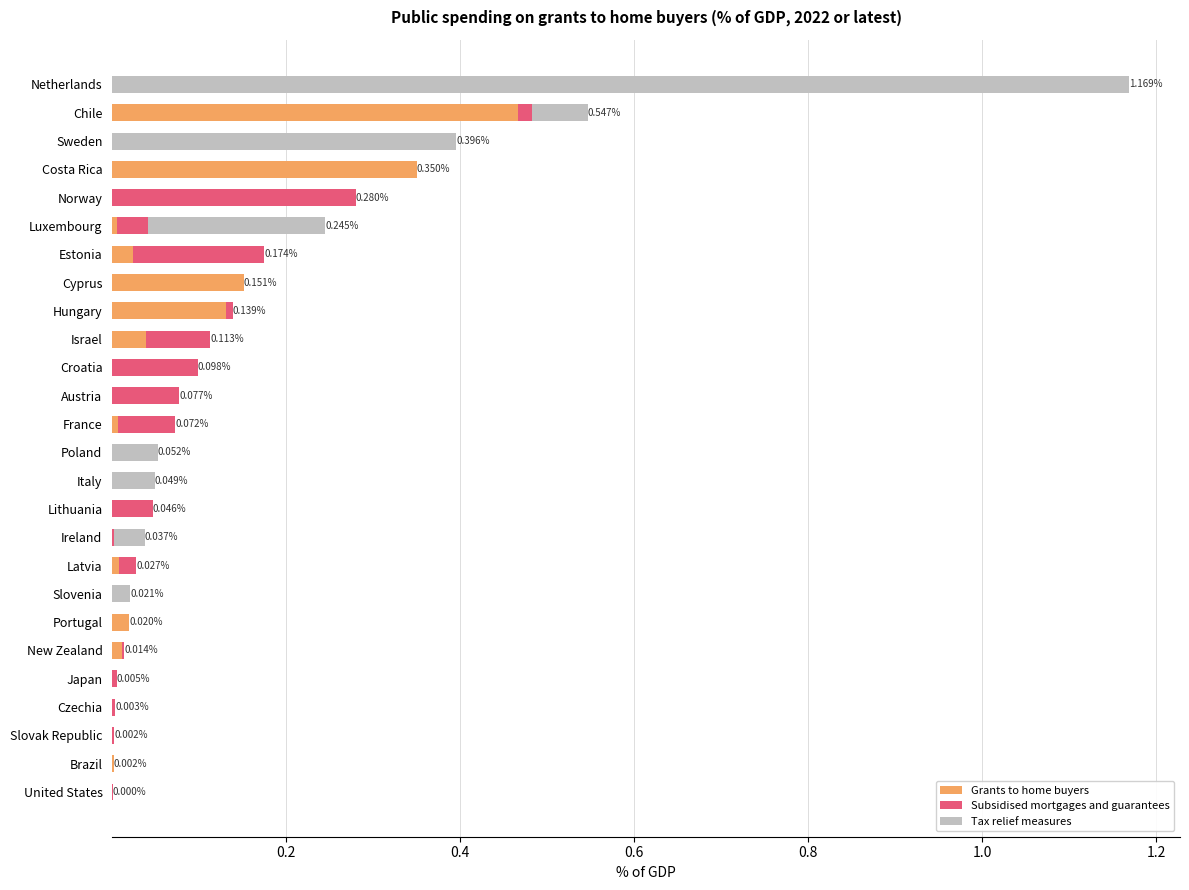

At which category is the sum across all series the highest?

Netherlands